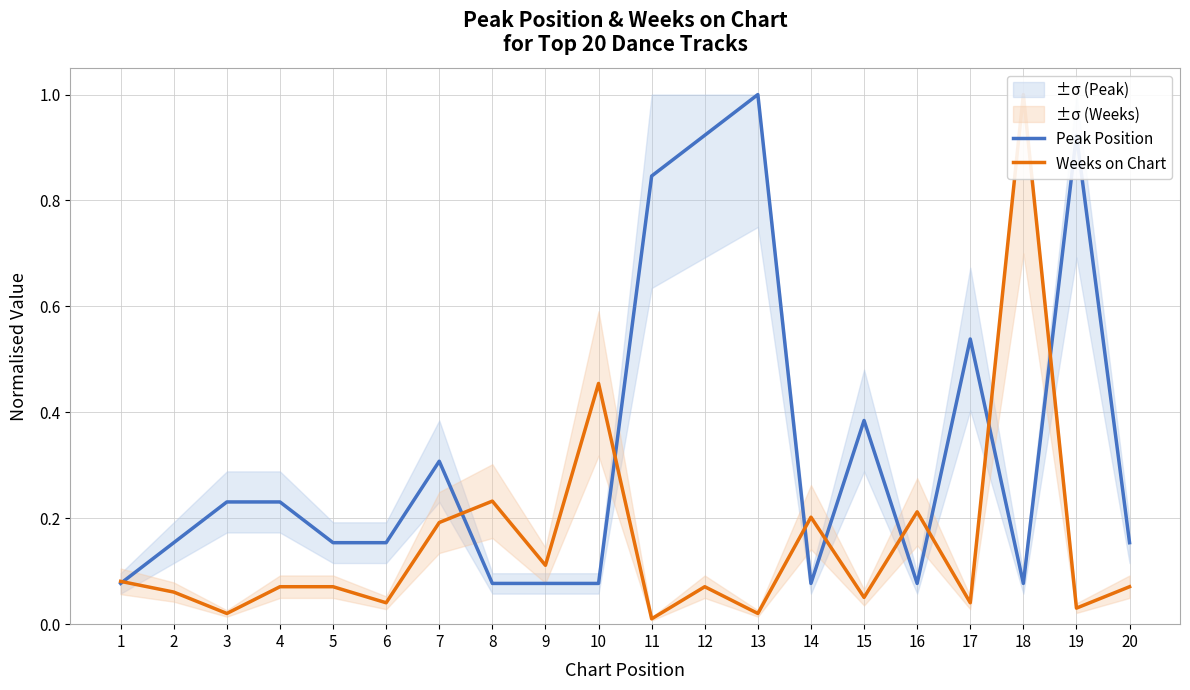

Reading left to right, transcribe all the data shown in this chart.

Peak Position: 1=0.1	2=0.2	3=0.2	4=0.2	5=0.2	6=0.2	7=0.3	8=0.1	9=0.1	10=0.1	11=0.8	12=0.9	13=1.0	14=0.1	15=0.4	16=0.1	17=0.5	18=0.1	19=0.9	20=0.2
Weeks on Chart: 1=0.1	2=0.1	3=0.0	4=0.1	5=0.1	6=0.0	7=0.2	8=0.2	9=0.1	10=0.5	11=0.0	12=0.1	13=0.0	14=0.2	15=0.1	16=0.2	17=0.0	18=1.0	19=0.0	20=0.1